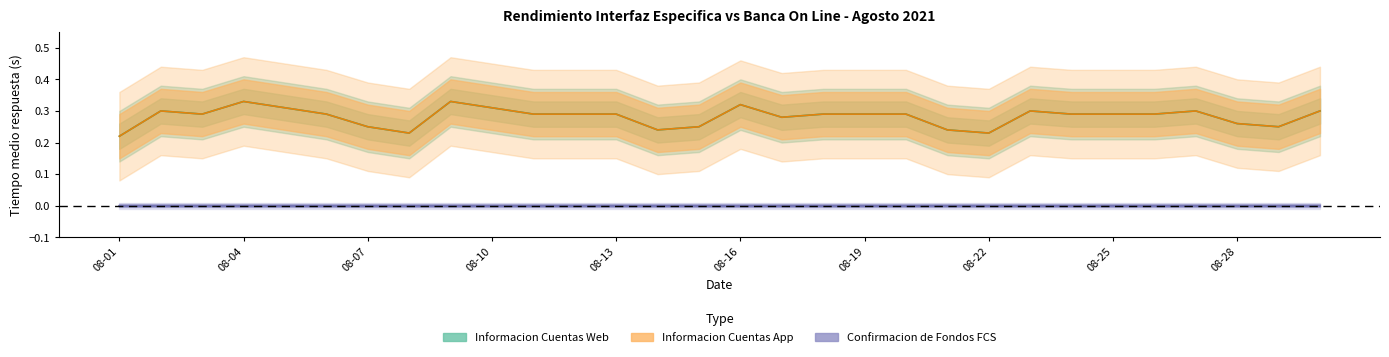

At which category does the chart reach its minimum across all series?

08-01